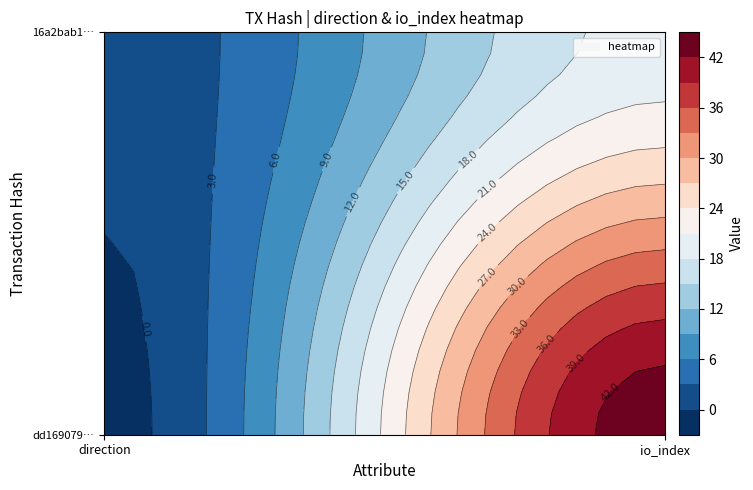

Rank the categories by 16a2bab1ada4fb414087990bd8959024c96aa1a value from highest to lowest.

1, 0